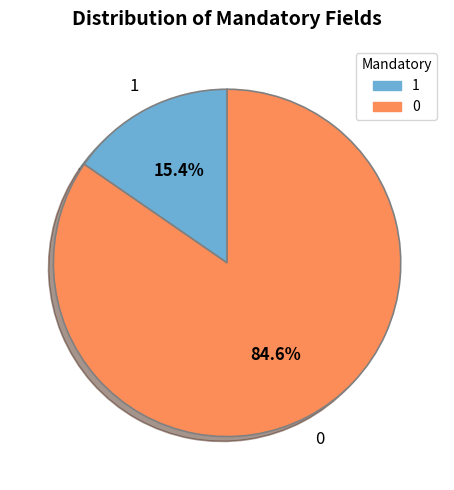

What is the largest slice in the pie chart?

0